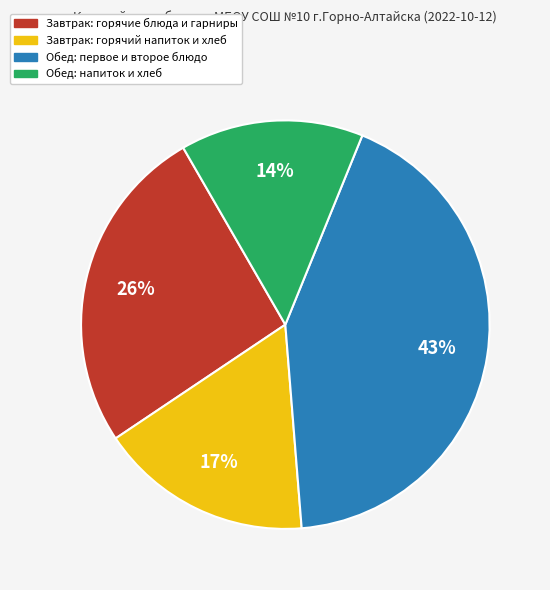

Is there a majority slice in this chart?

No